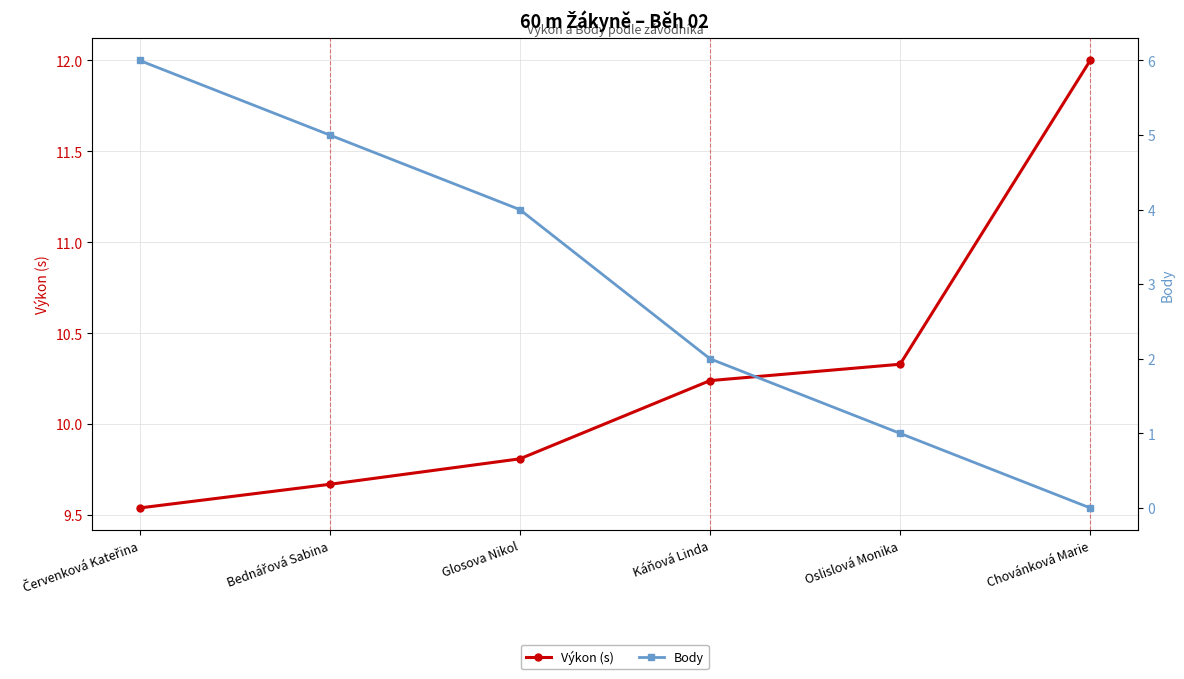

What is the label of the 3rd point from the right?

Káňová Linda